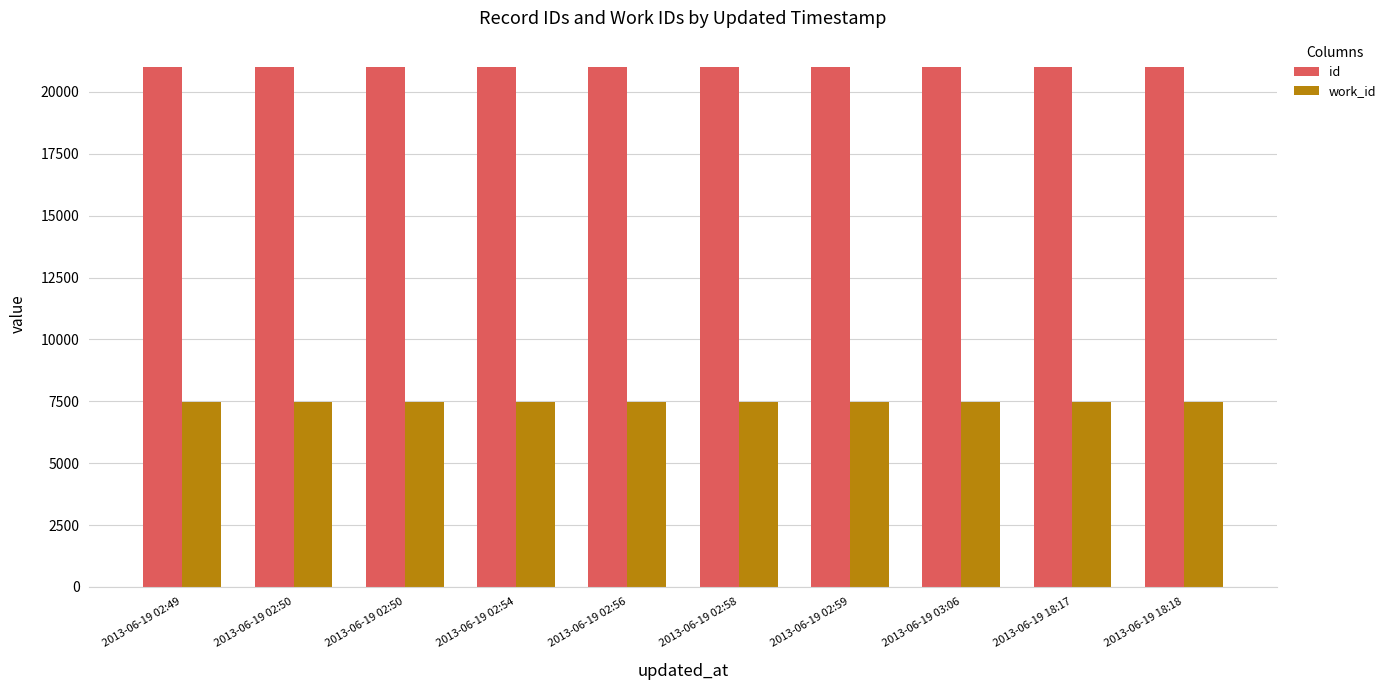

List the labels in order of work_id value, smallest first.

2013-06-19 02:49, 2013-06-19 02:50, 2013-06-19 02:50, 2013-06-19 02:54, 2013-06-19 02:56, 2013-06-19 02:58, 2013-06-19 02:59, 2013-06-19 03:06, 2013-06-19 18:17, 2013-06-19 18:18